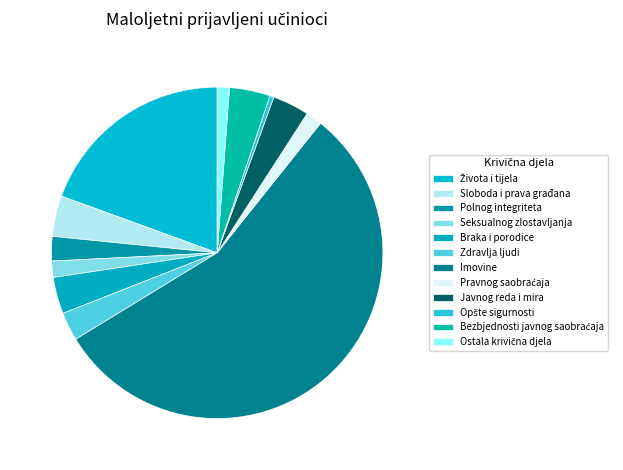

How many segments does this pie chart have?

12